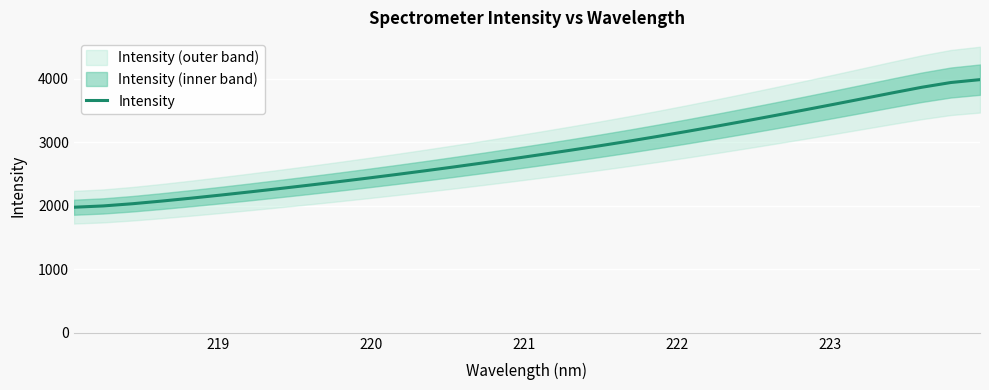

What is the minimum value for Intensity?

1976.0